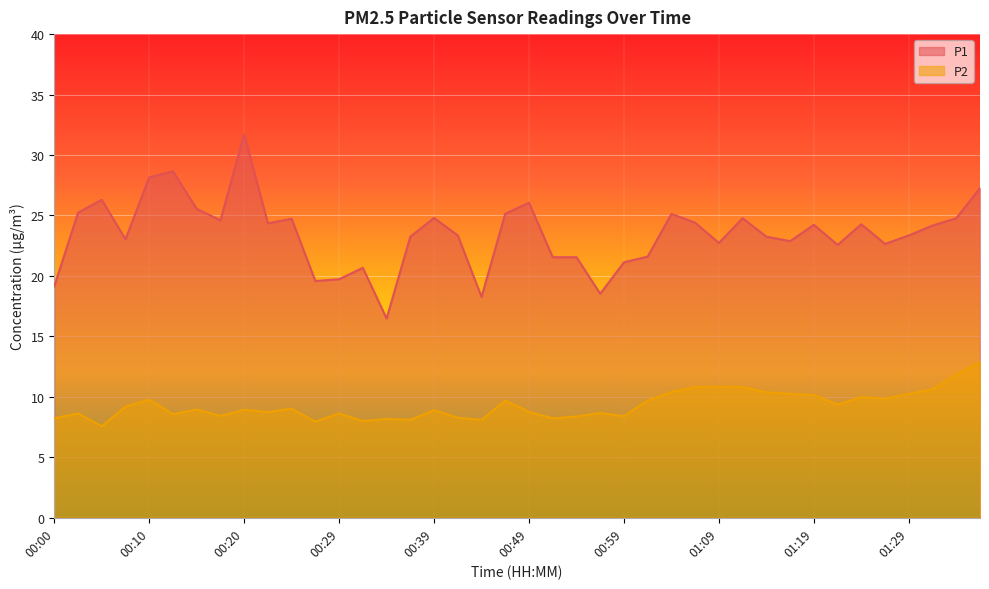

What is the value of the P1 point at the 14th from the left?

20.7